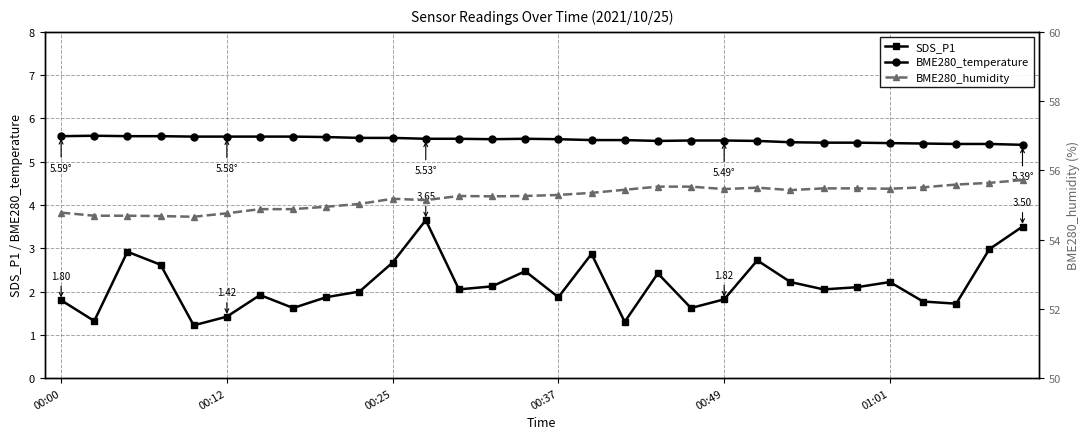

True or false: SDS_P1 and BME280_temperature cross at least once.

False